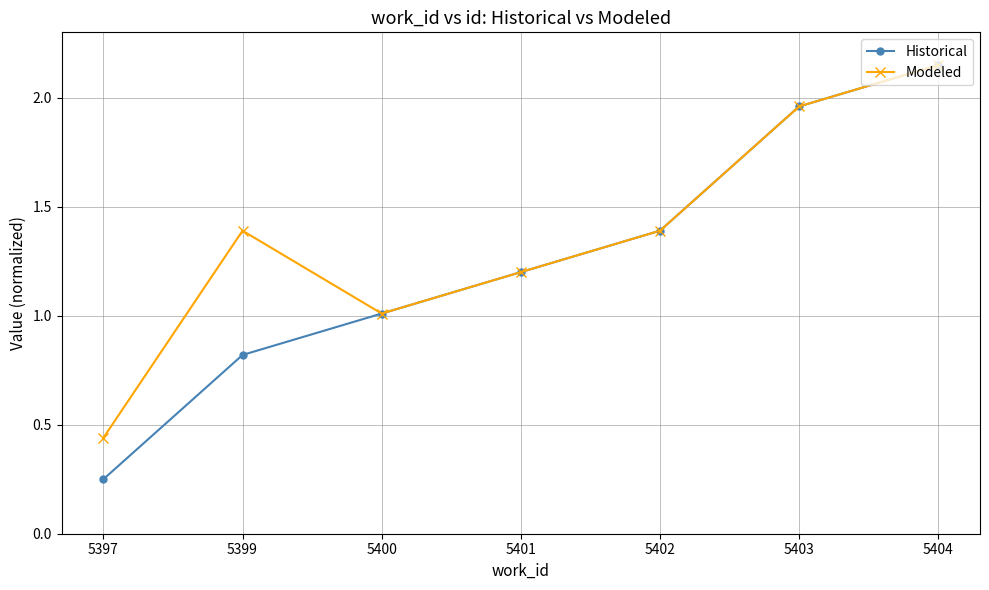

What is the sum of all Modeled values?

9.5